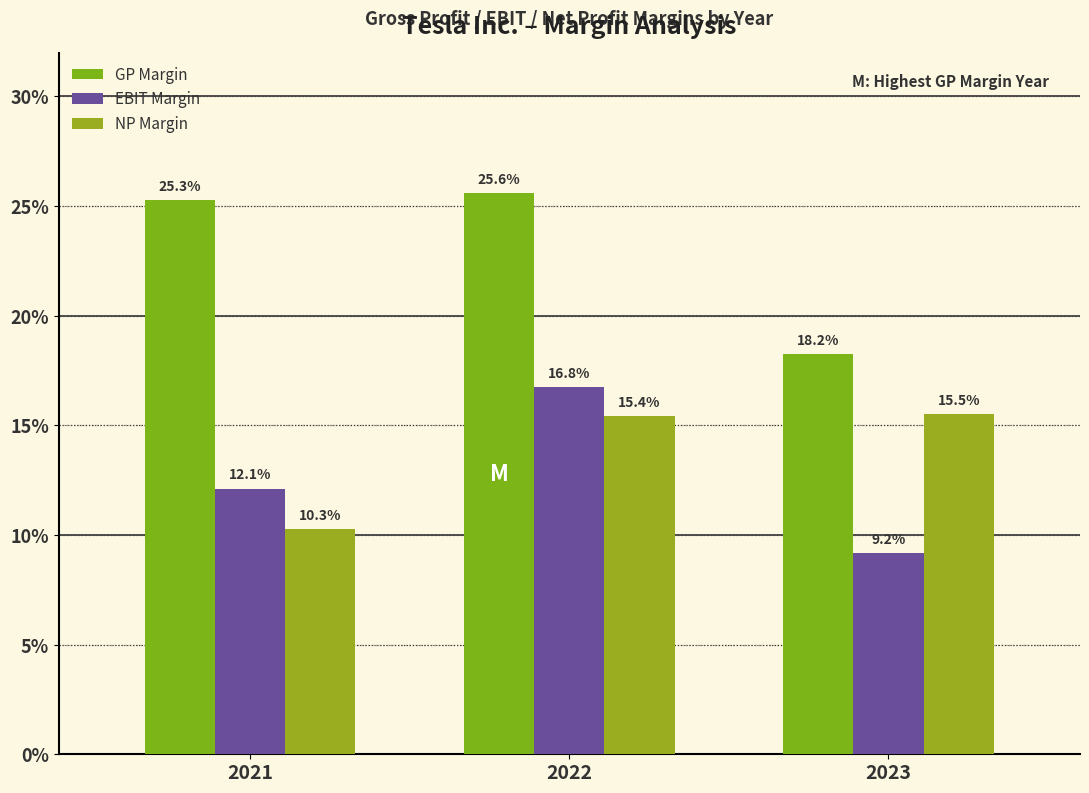

How many values in the NP Margin series exceed 15?

2